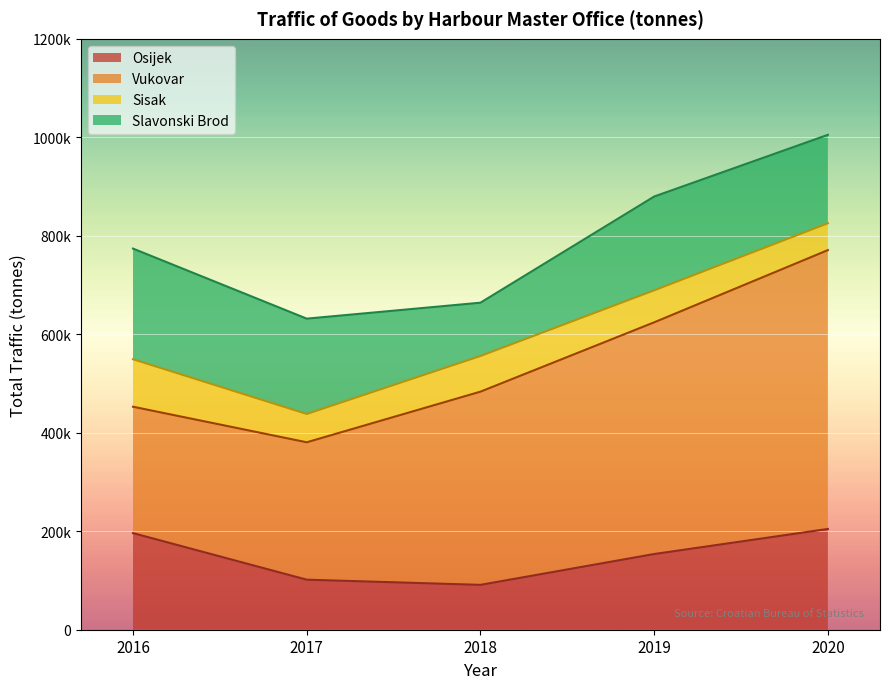

What is the smallest value displayed?

54623